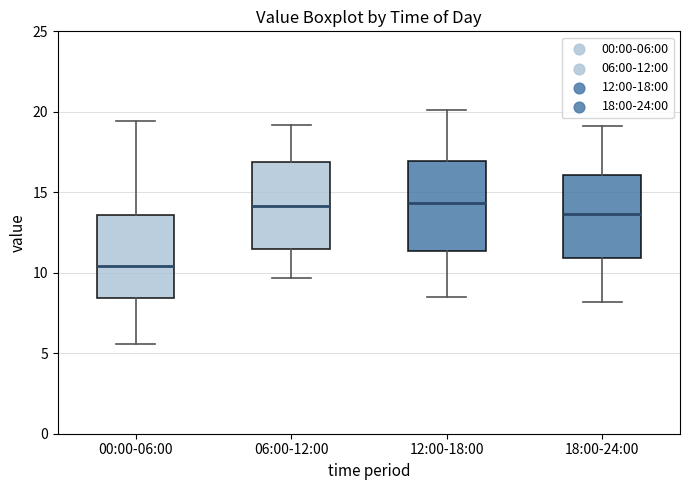

Where does the upper whisker of the box for 00:00-06:00 end on the y-axis? The values are not printed on the chart, so give them approximately, as read against the axis.

19.5